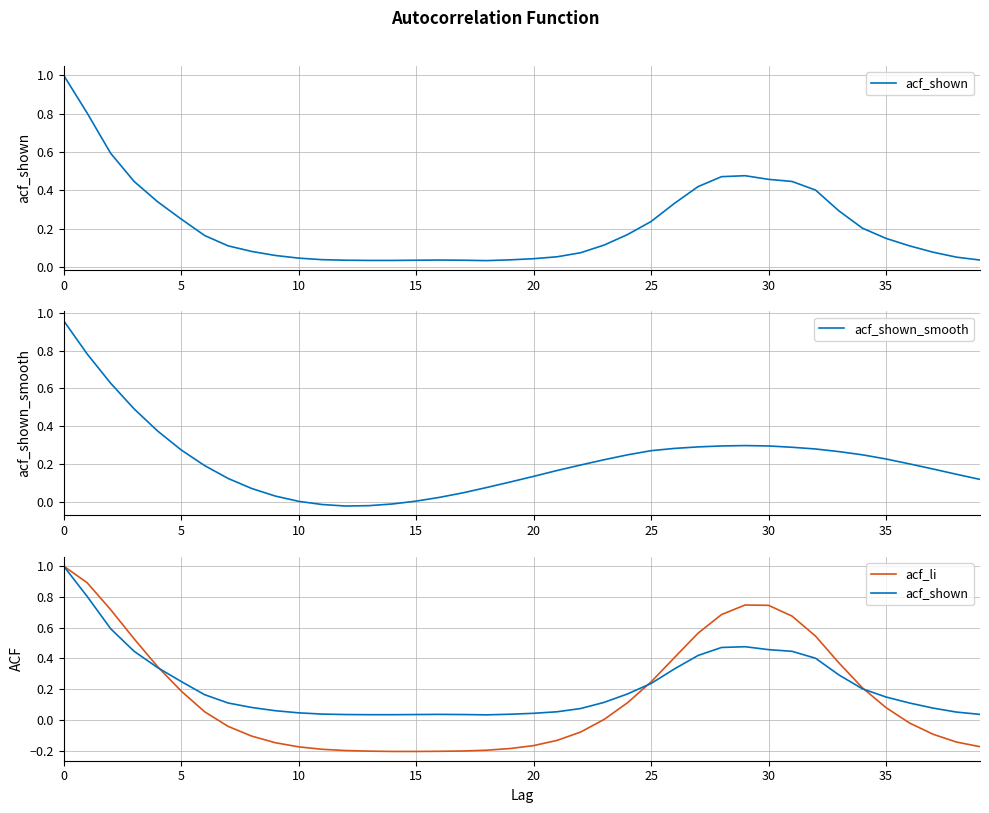

True or false: acf_li has more than 2 interior local peaks.

False